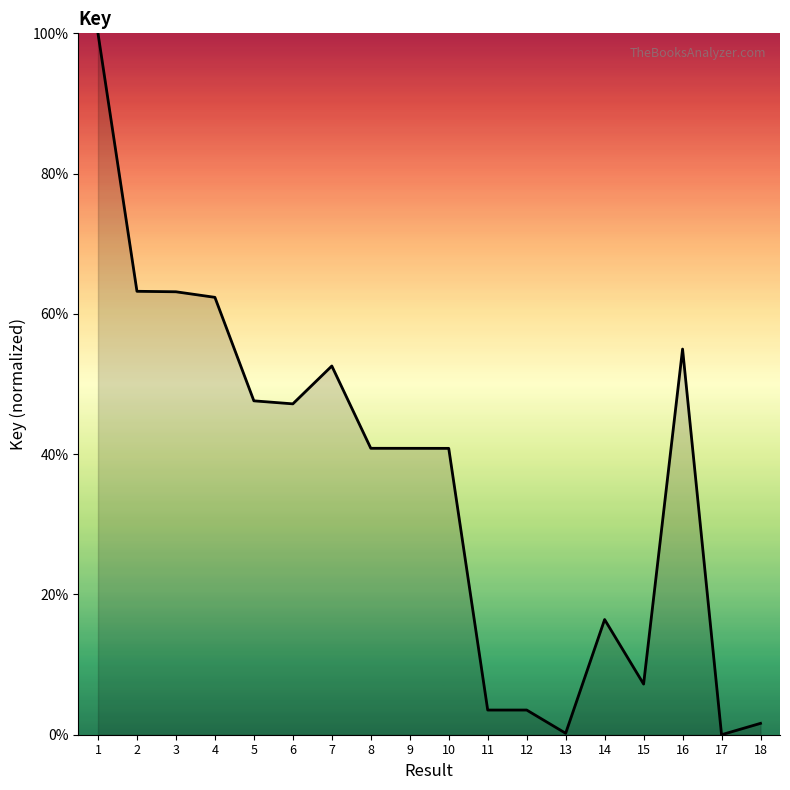

What is the sum of the values at 14 and 1?

116.4